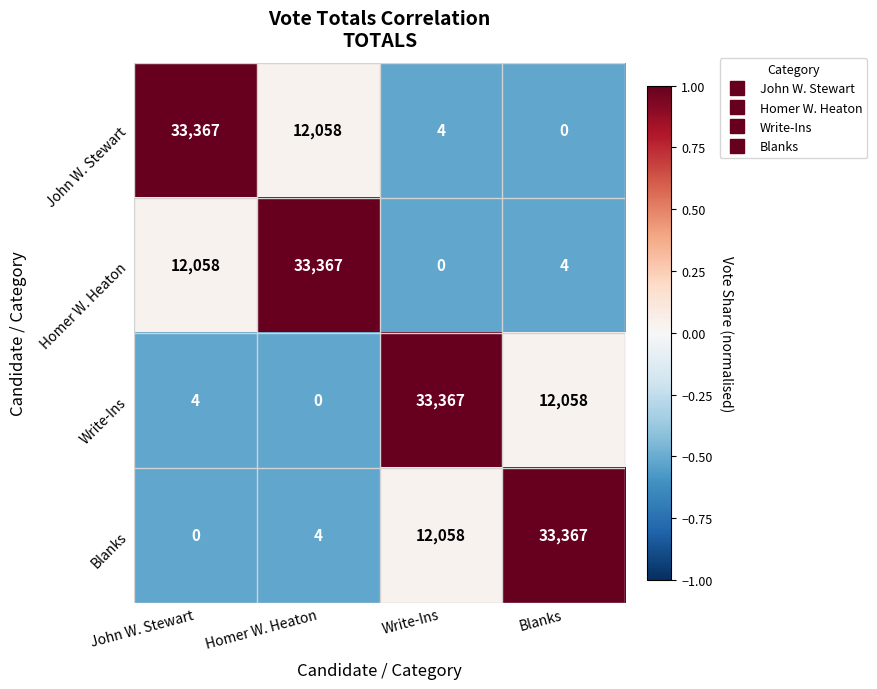

What is the maximum value for Write-Ins?

33367